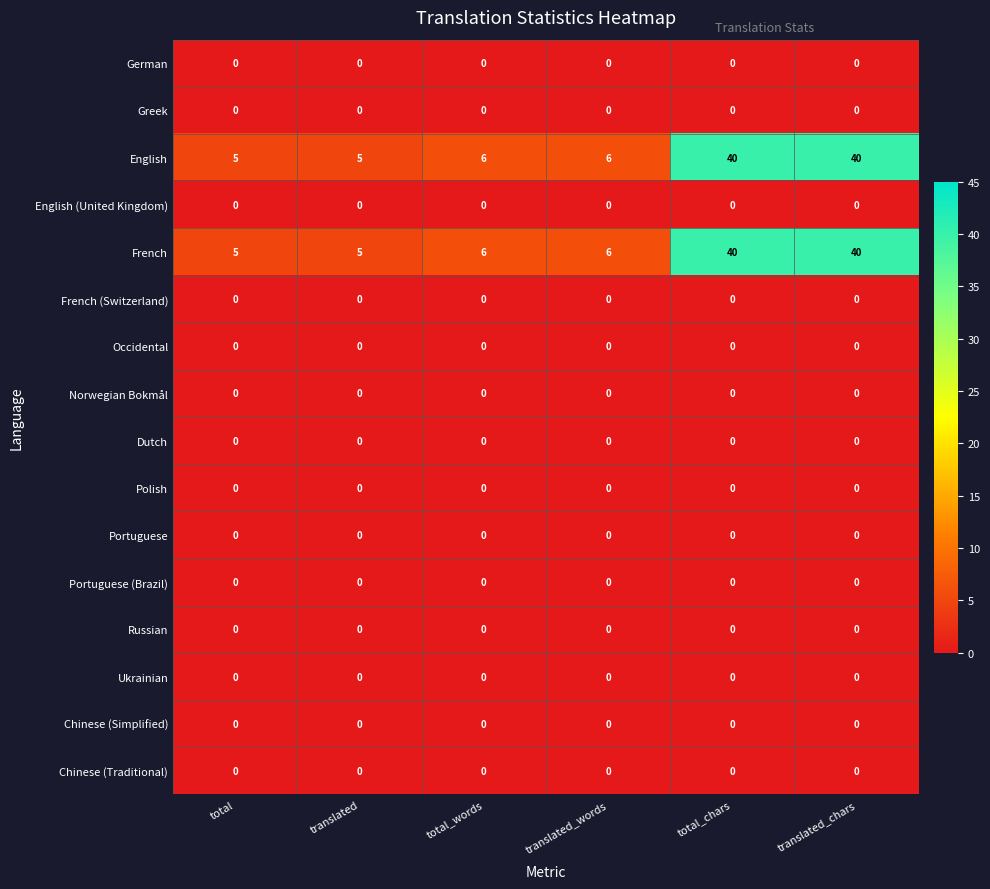

What is the lowest value of the French series?

5